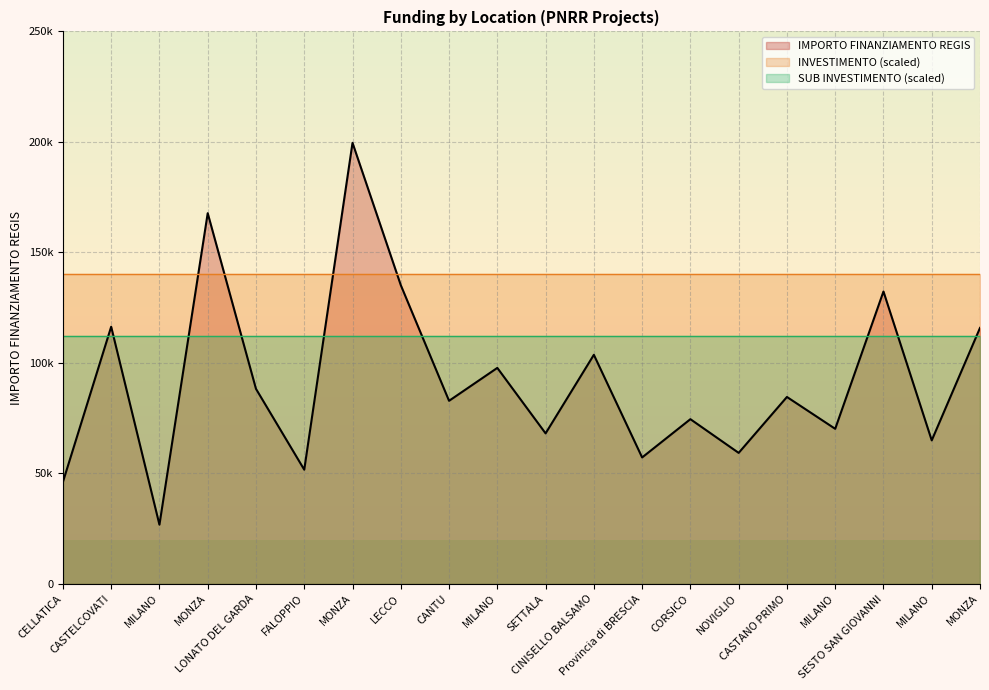

Which series changed the most between Provincia di BRESCIA and MONZA?

IMPORTO FINANZIAMENTO REGIS